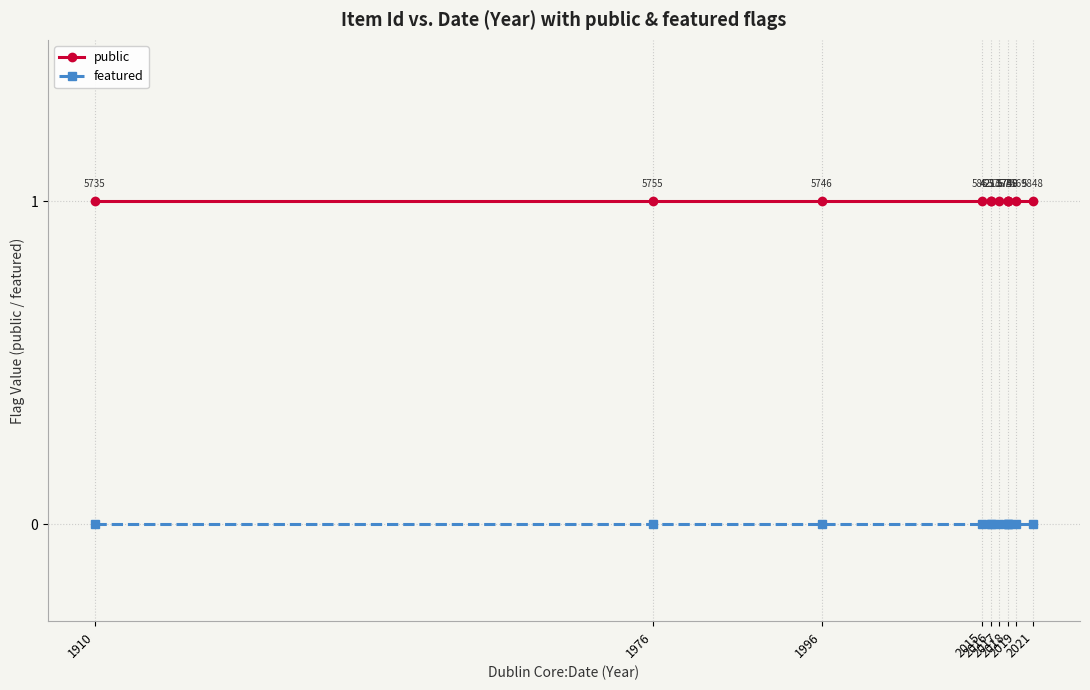

What is the approximate value of public at 1910?

1